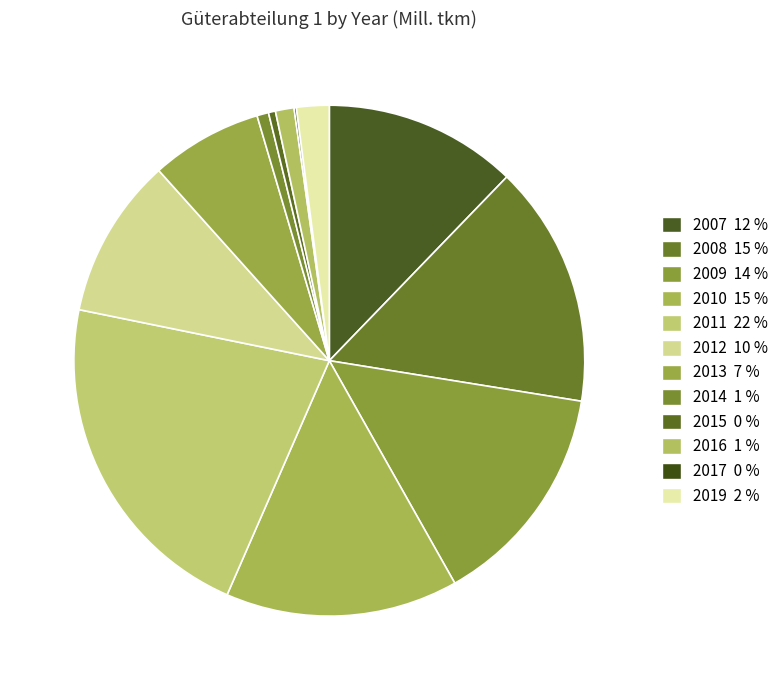

Which has a higher value, 2007 or 2017?

2007